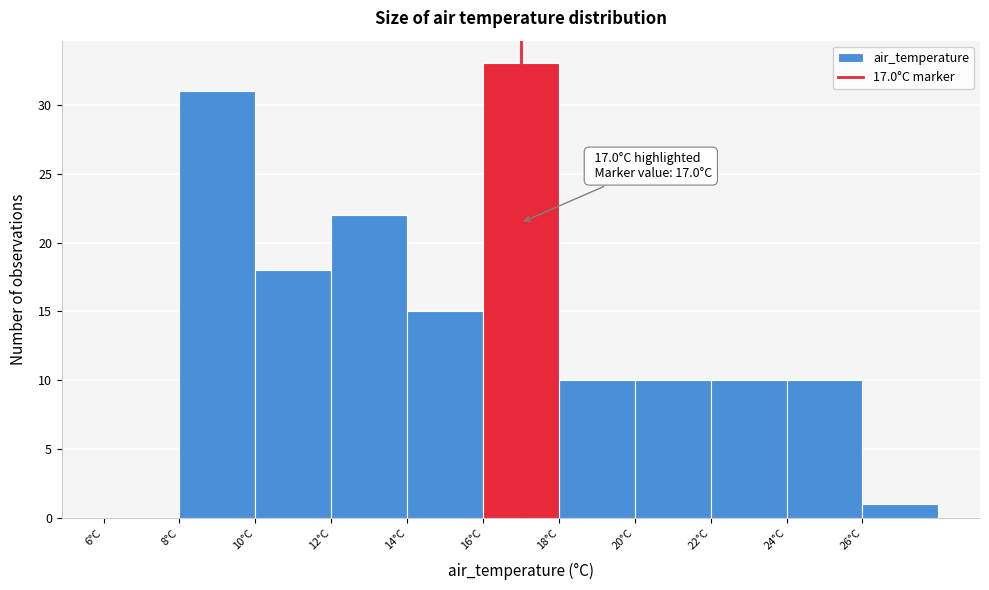

Which range on the x-axis has the tallest bar?

16 to 18